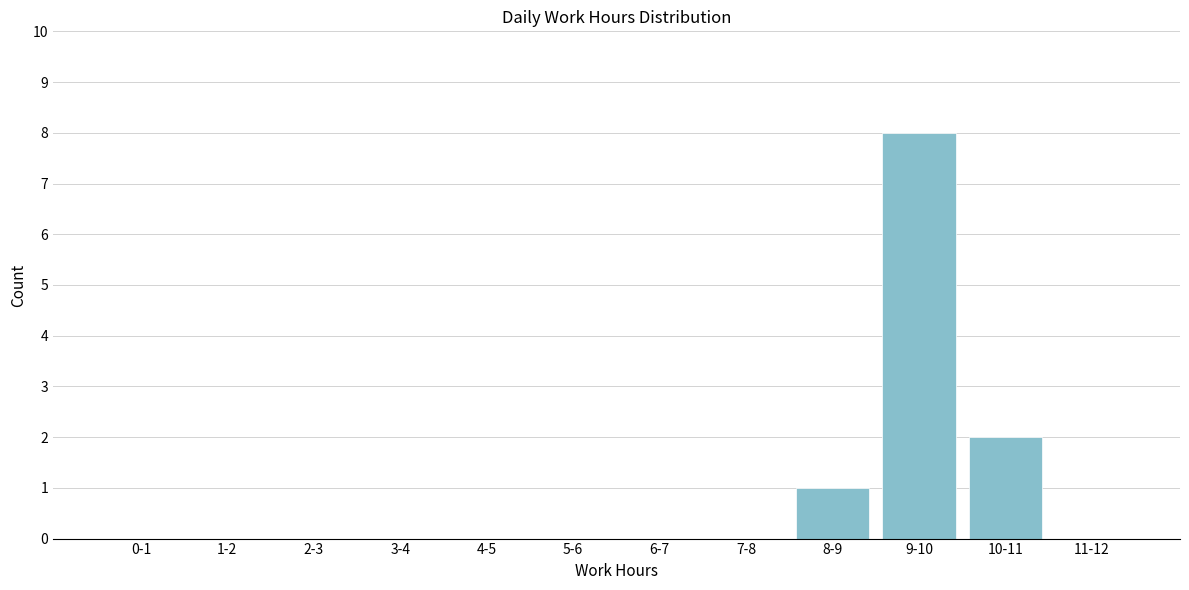

Reading left to right, list all the values displayed in this chart.

0-1=0	1-2=0	2-3=0	3-4=0	4-5=0	5-6=0	6-7=0	7-8=0	8-9=1	9-10=8	10-11=2	11-12=0